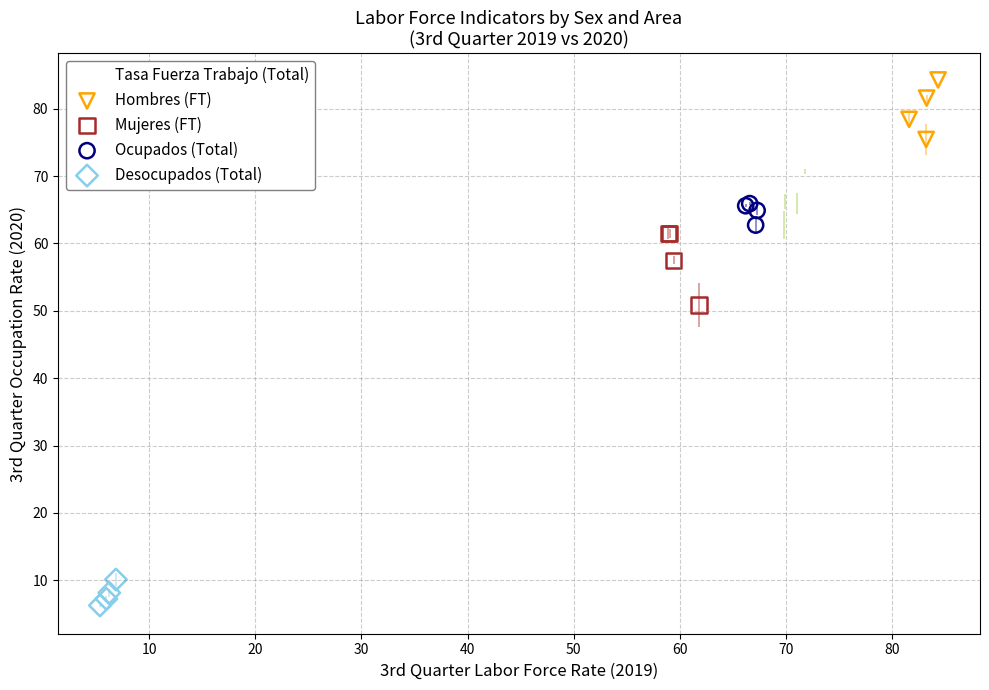

What are all the series names shown in the legend?

Tasa Fuerza Trabajo (Total), Hombres (FT), Mujeres (FT), Ocupados (Total), Desocupados (Total)